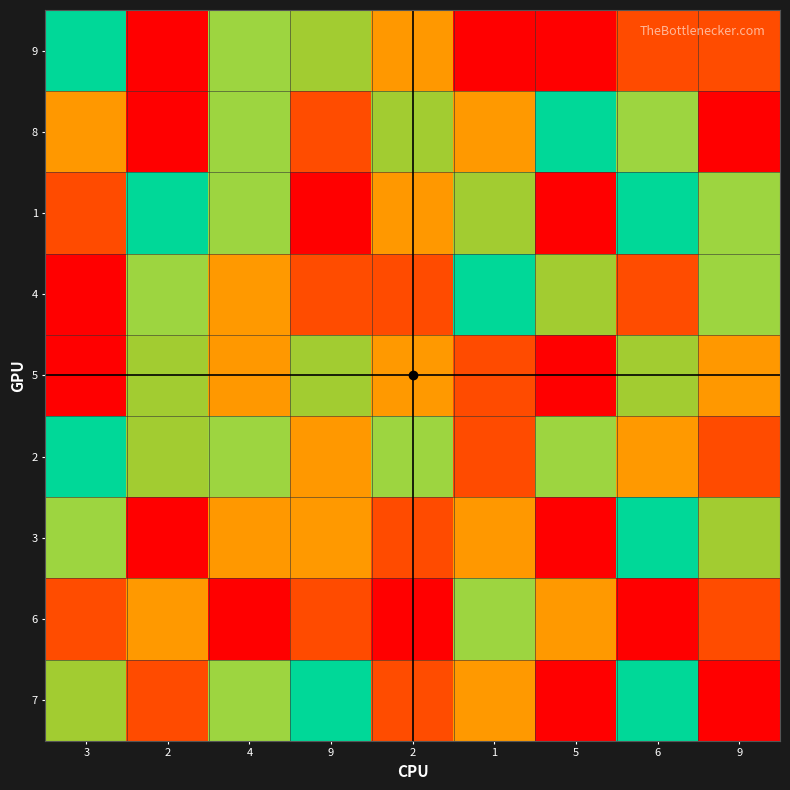

At which category is the sum across all series the highest?

9